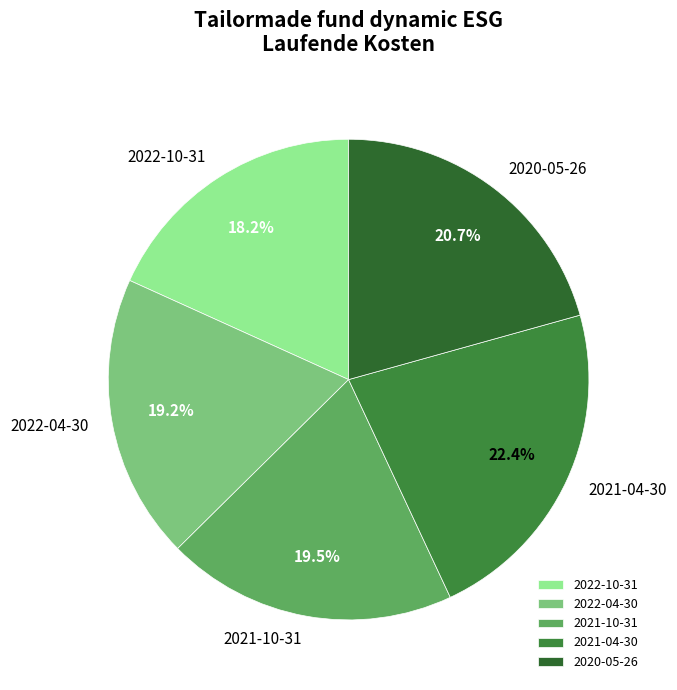

True or false: 2021-10-31 accounts for 29% of the total.

False